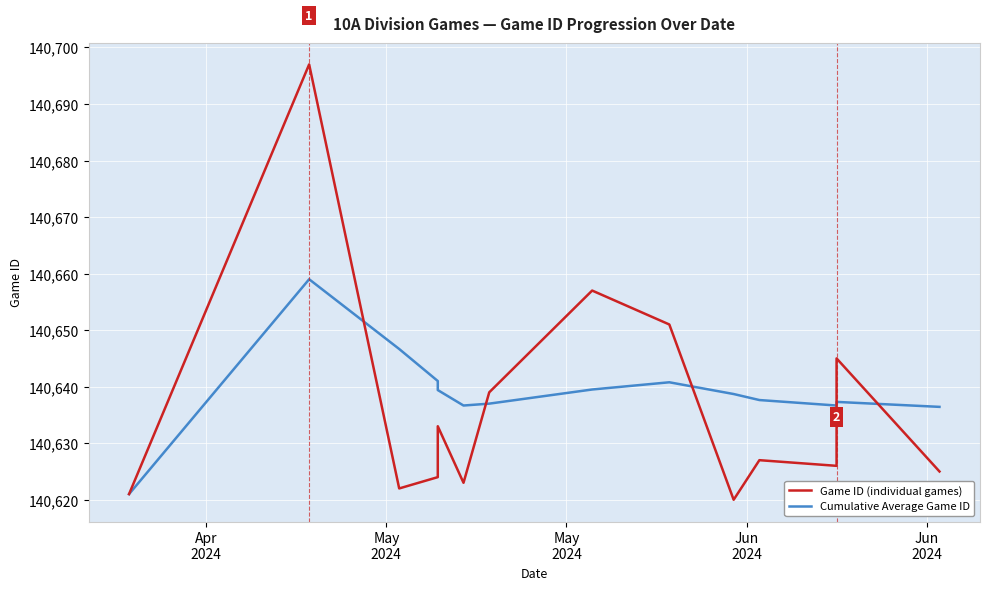

What are all the series names shown in the legend?

Game ID (individual games), Cumulative Average Game ID